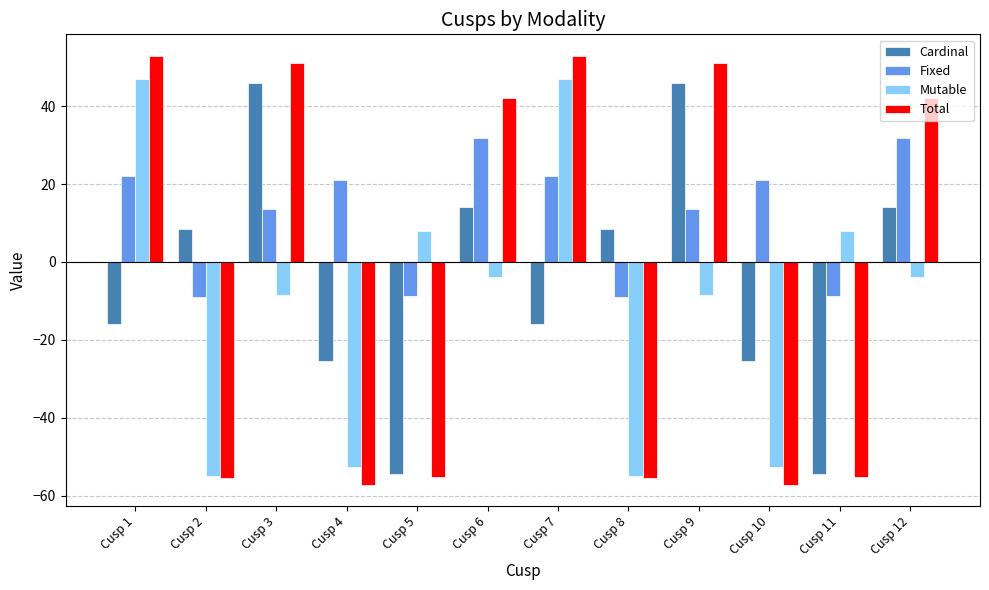

Which series has the largest total across all categories?

Fixed